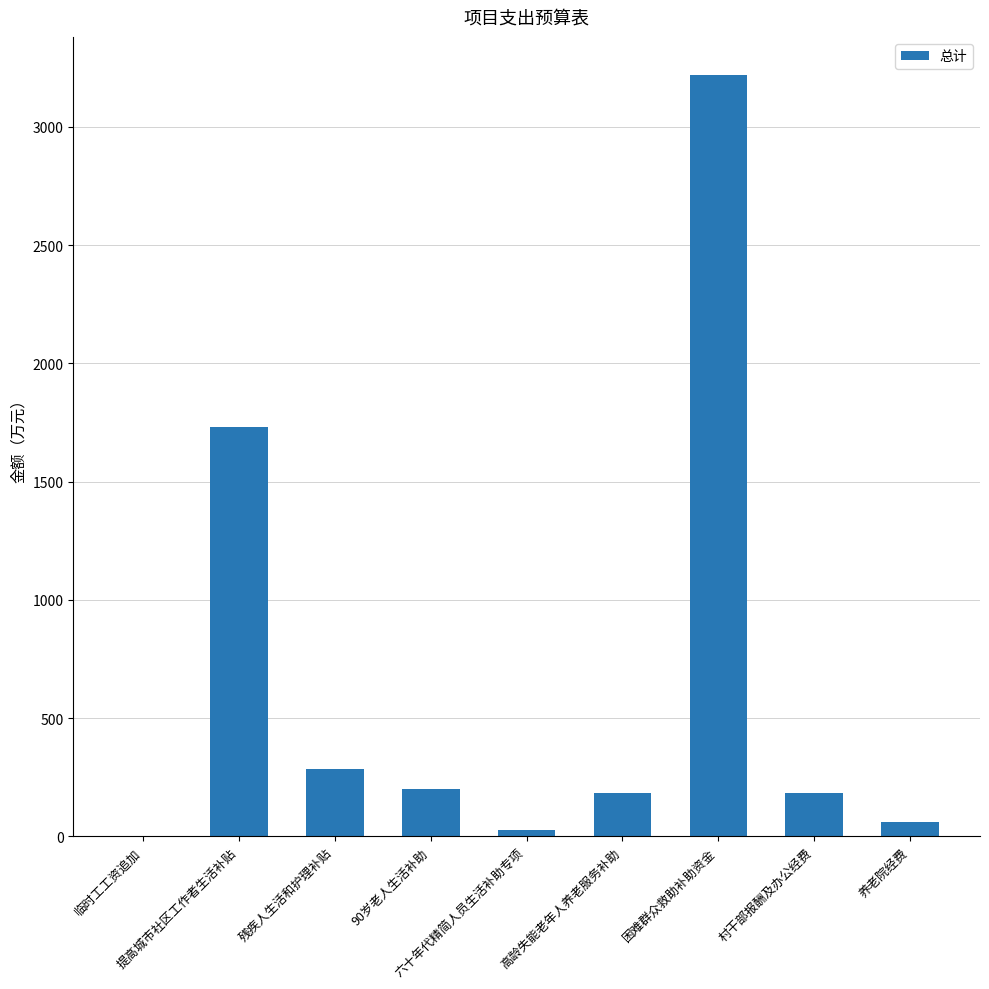

What is the maximum value shown in the chart?

3219.5